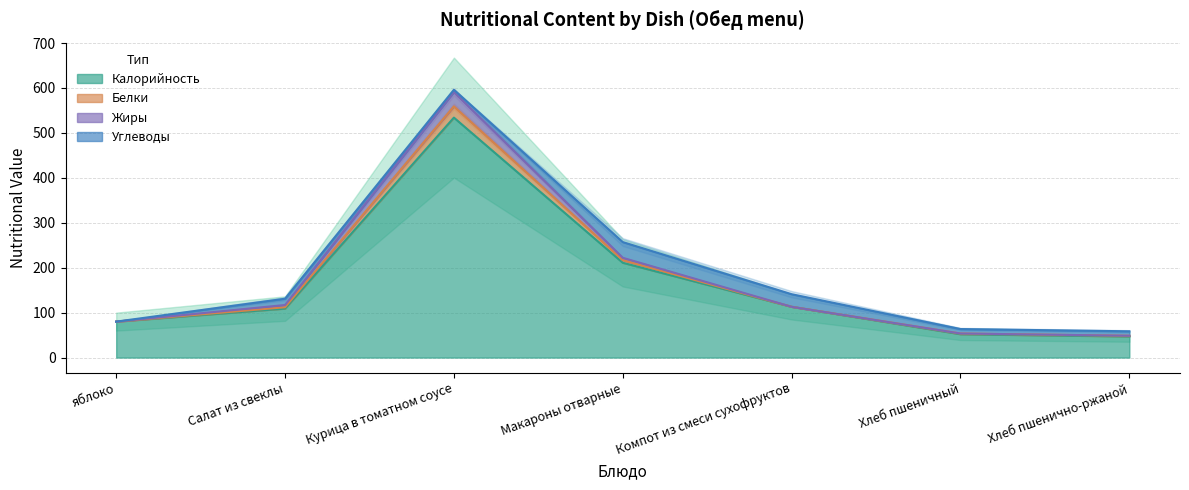

In Белки, how many points are higher than both neighbors (excluding endpoints)?

1